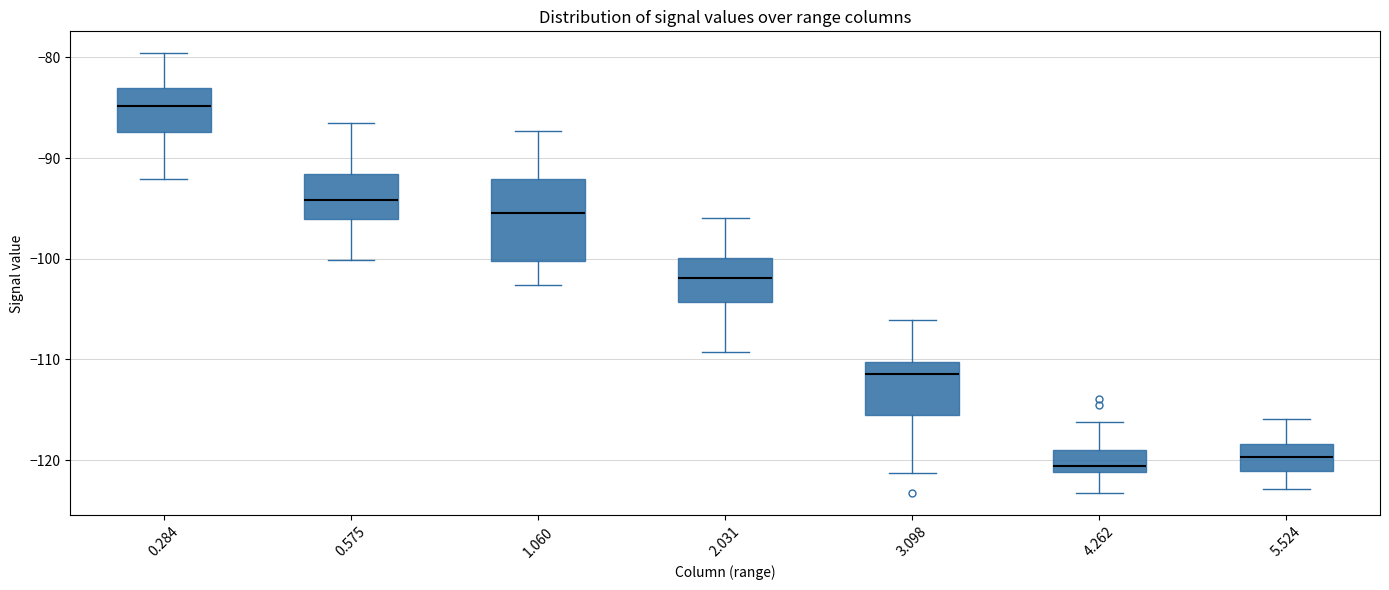

Which box has the highest median line?

0.284